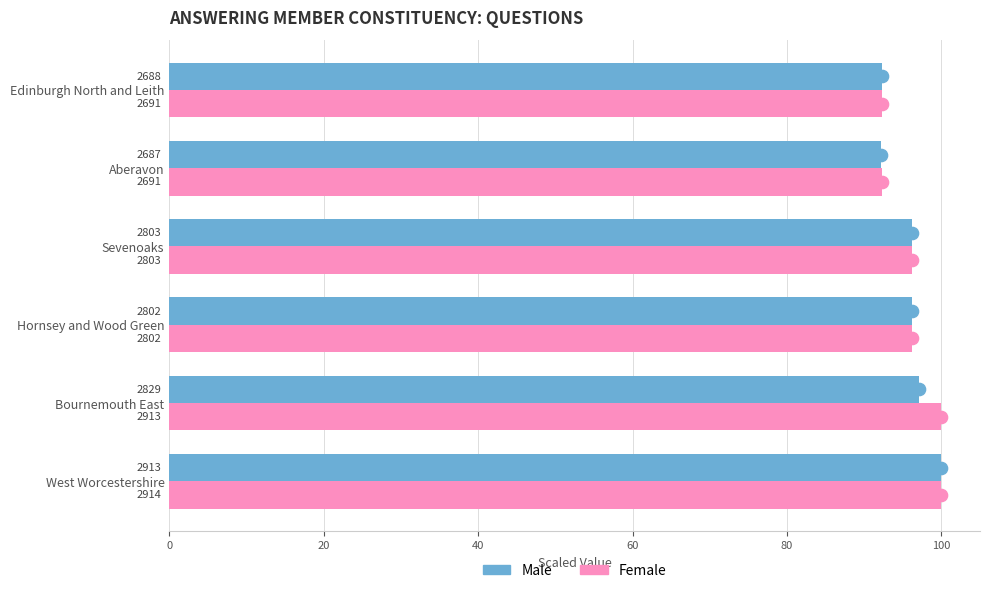

What are all the series names shown in the legend?

Male, Female